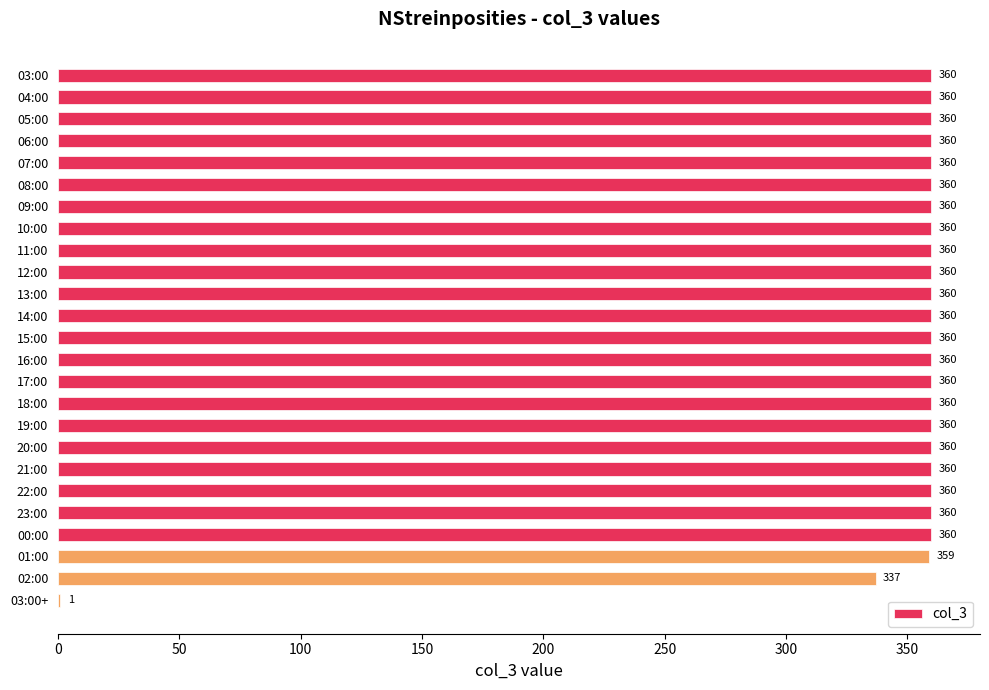

What value does the data have at 14:00?

360